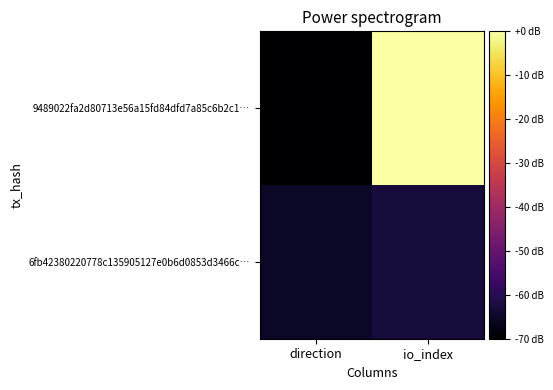

Which series has the largest range (max minus min)?

9489022fa2d80713e56a15fd84dfd7a85c6b2c1…